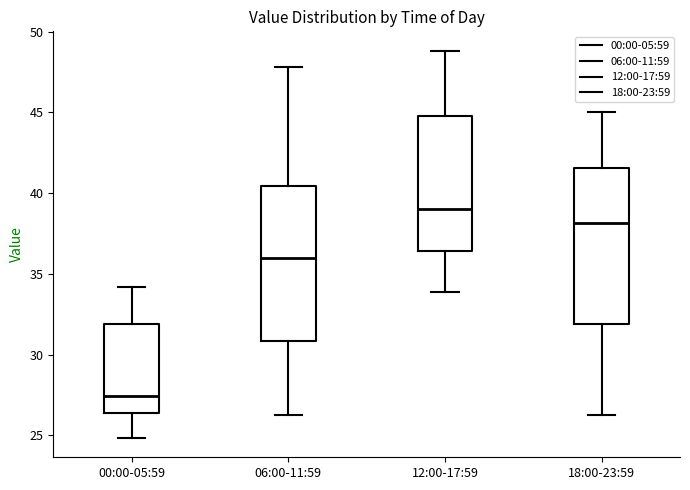

Reading left to right, transcribe this box plot: for each box, give where its median line is, the range the box spans, and where its two whiskers end, as read against the y-axis. The values are not printed on the chart, so give them approximately, as read against the axis.

00:00-05:59: median 27.5, box 26.5 to 32.0, whiskers 25.0 to 34.0
06:00-11:59: median 36.0, box 31.0 to 40.5, whiskers 26.0 to 48.0
12:00-17:59: median 39.0, box 36.5 to 45.0, whiskers 34.0 to 49.0
18:00-23:59: median 38.0, box 32.0 to 41.5, whiskers 26.0 to 45.0